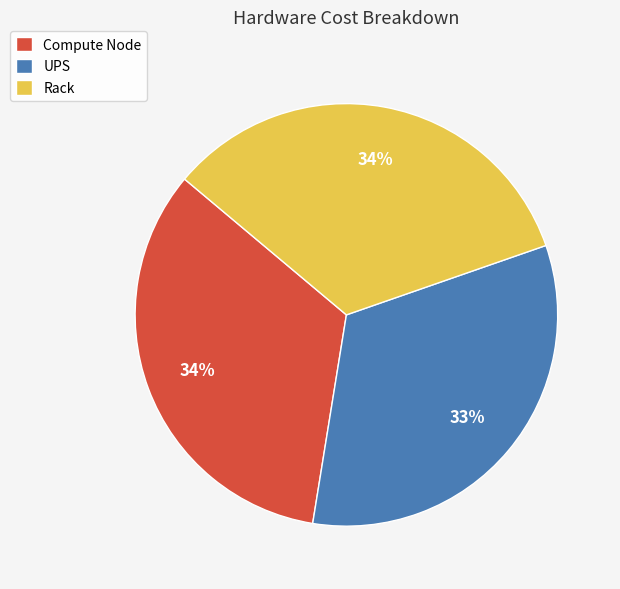

Do UPS and Compute Node together represent more than half of the pie?

Yes